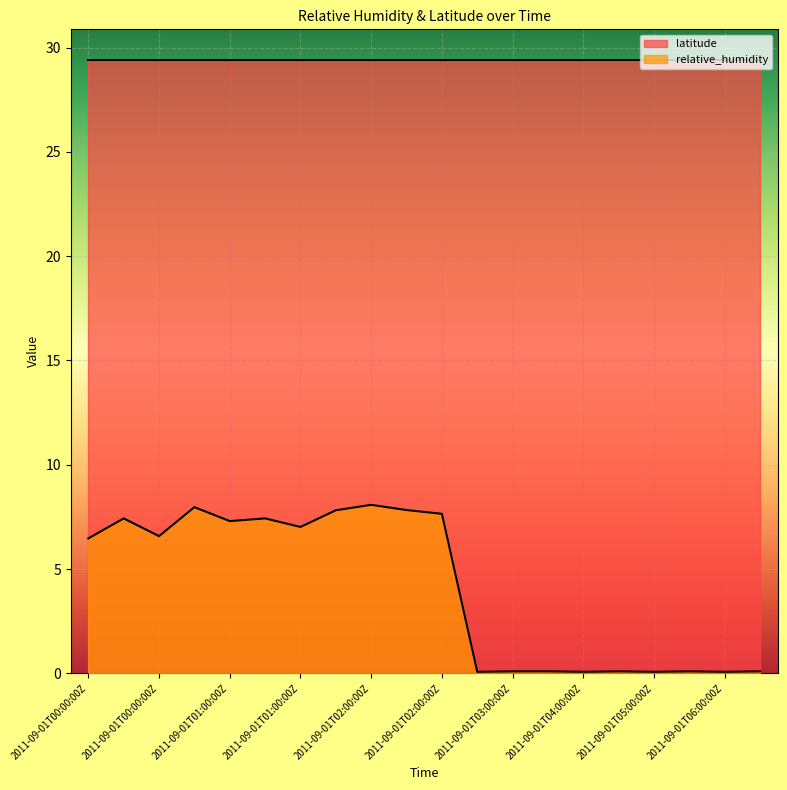

What value does the data have at 2011-09-01T05:00:00Z?

0.1